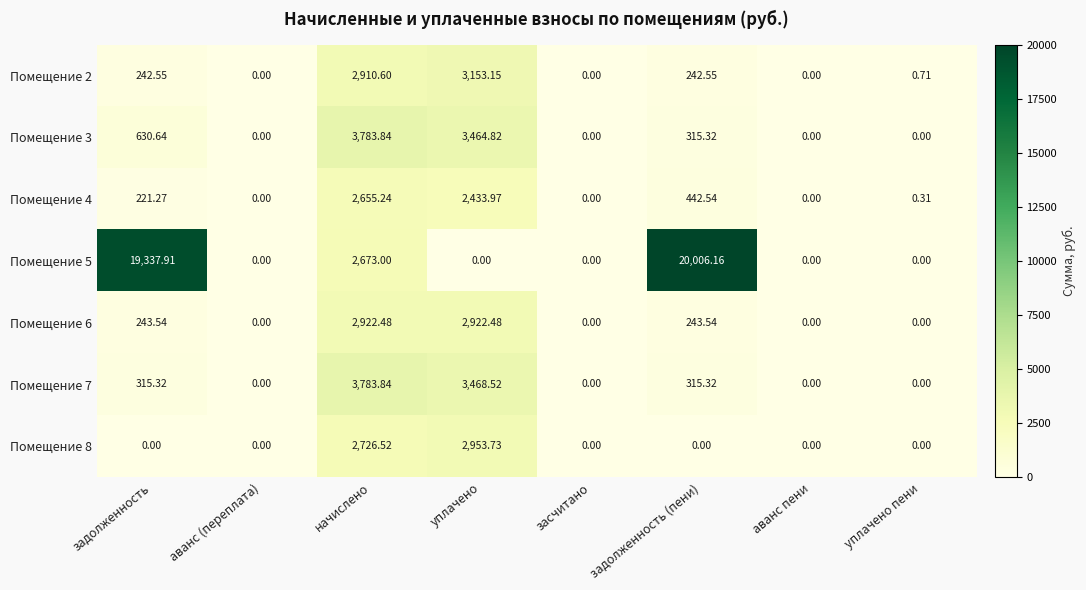

At which category is the sum across all series the highest?

задолженность (пени)